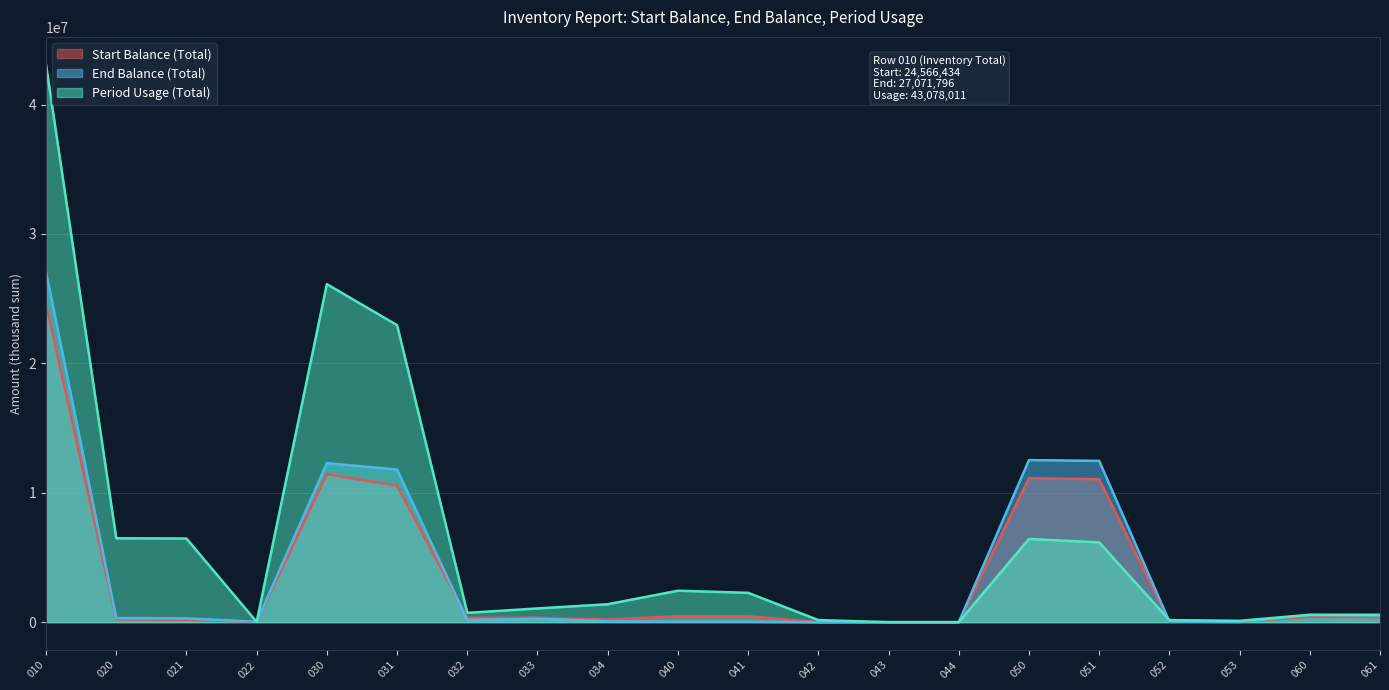

How many interior local peaks does the Period Usage (Total) series have?

3